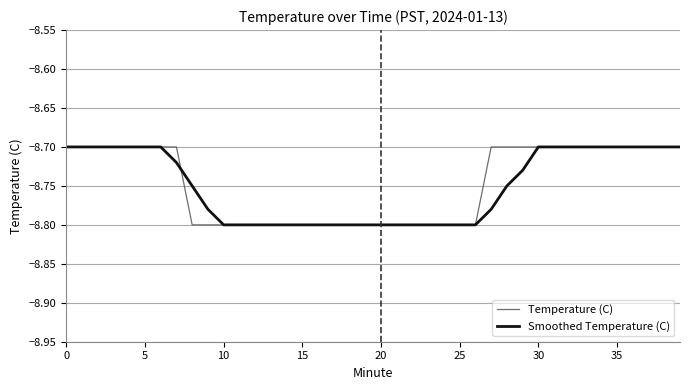

What is the difference between the maximum and minimum values in the Temperature (C) series?

0.1